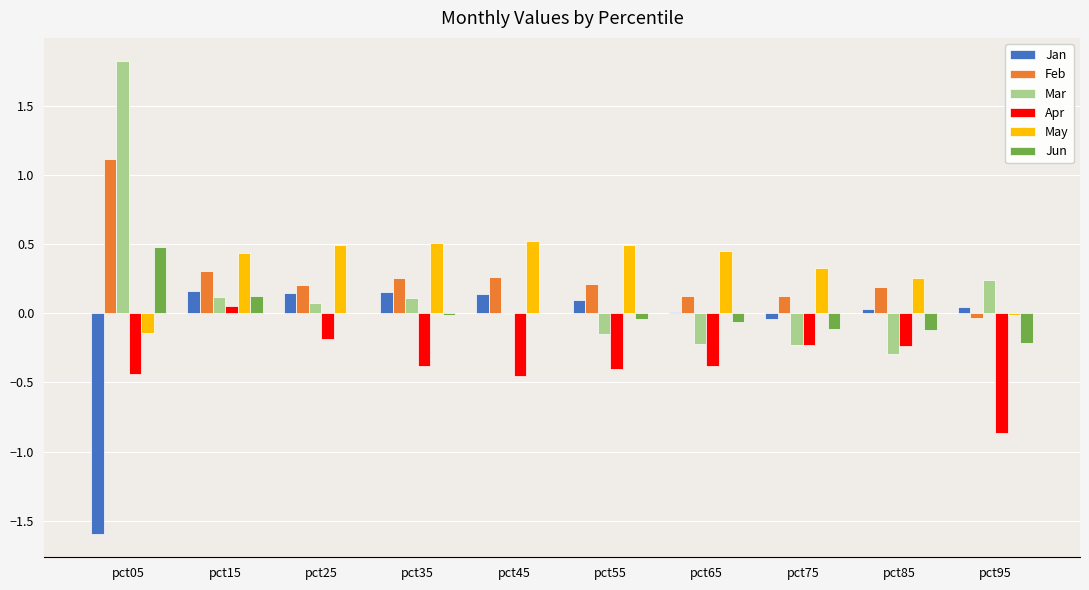

The value of May at pct55 is 0.8. True or false?

False